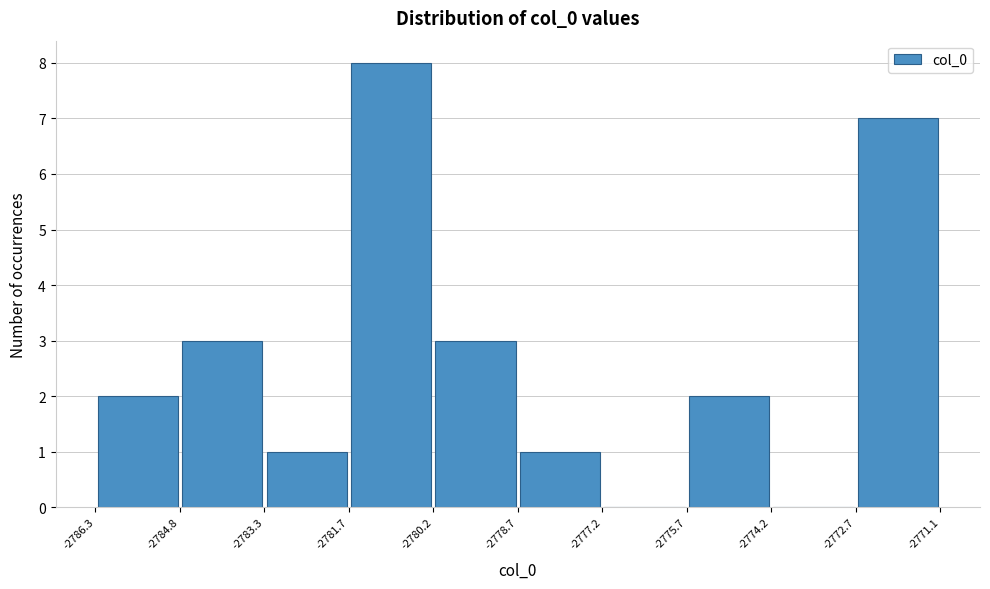

How tall is the bar that spans -2783.3 to -2781.7 on the x-axis? The values are not printed on the chart, so give them approximately, as read against the axis.

1